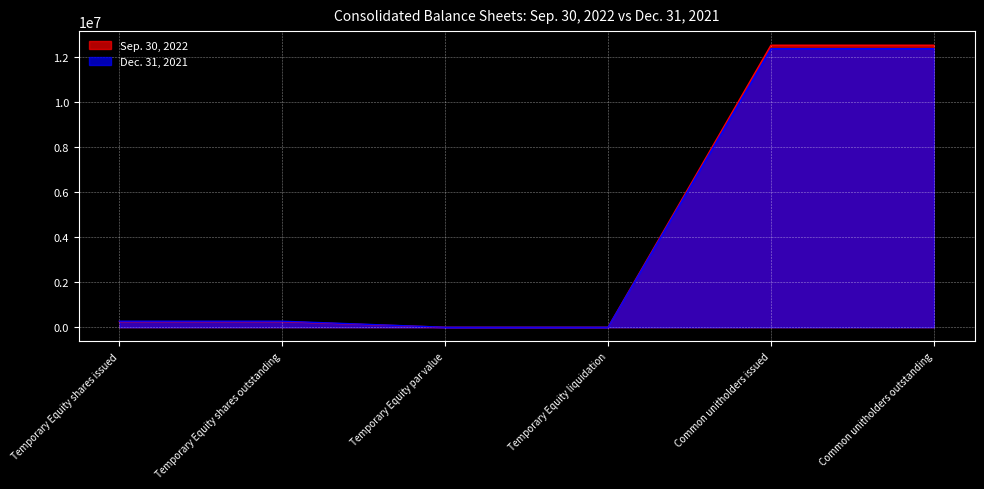

How many data points in Sep. 30, 2022 are less than 250000?

2